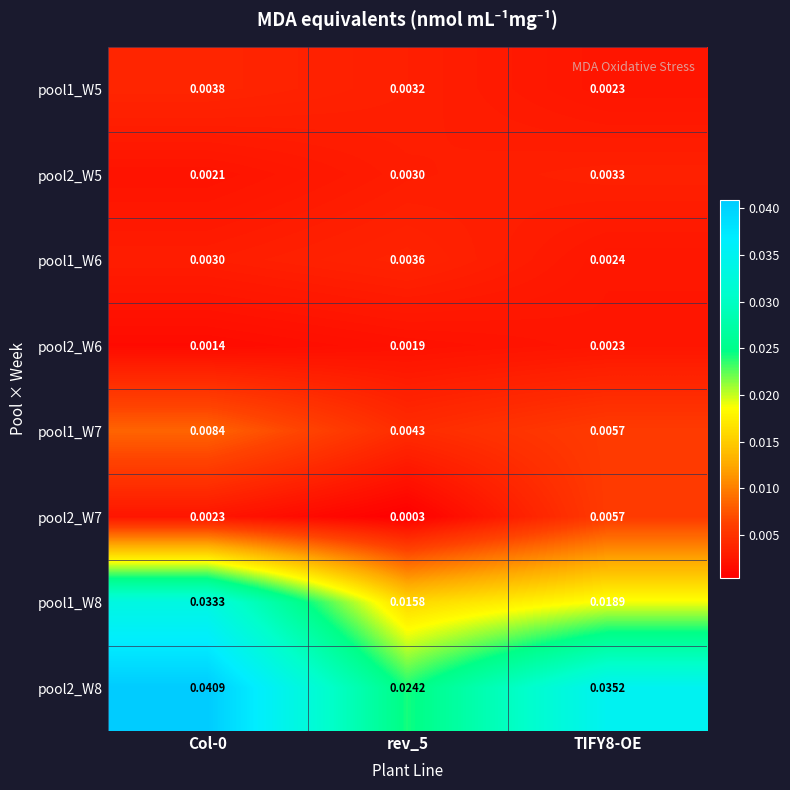

Is the value of pool2_W5 at Col-0 greater than the value of pool1_W6 at Col-0?

No